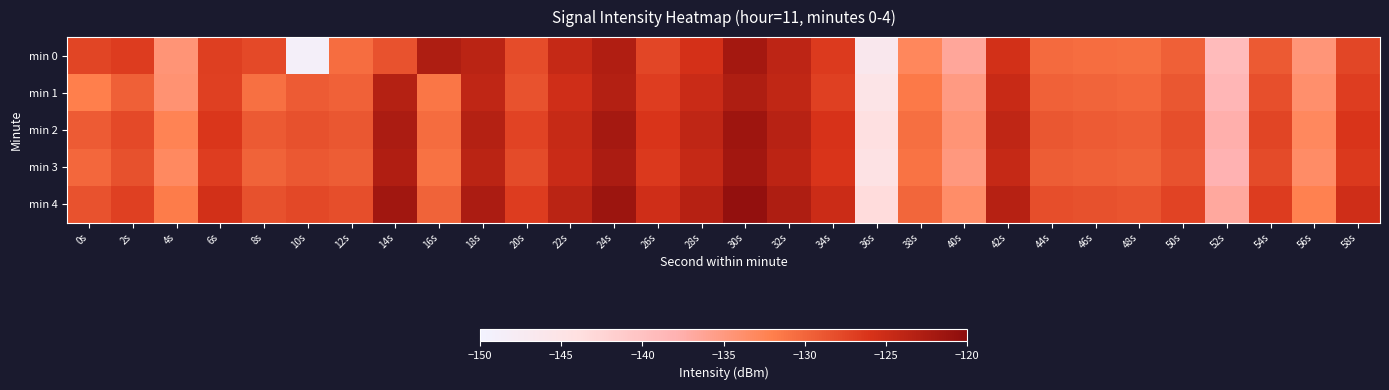

Count the number of data series in this chart.

5